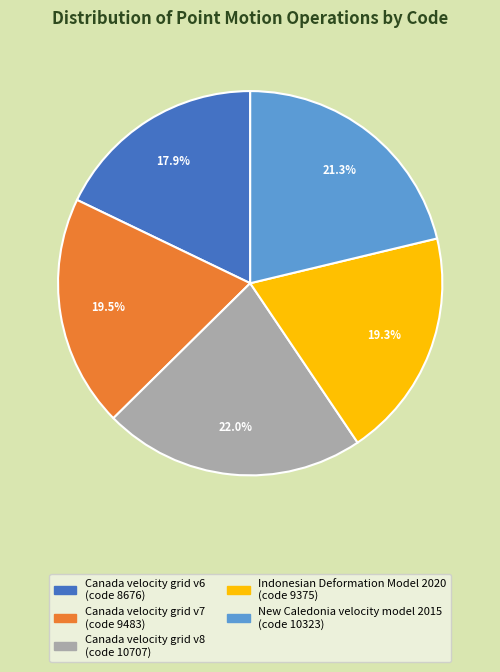

Is there any slice that represents more than half of the pie?

No